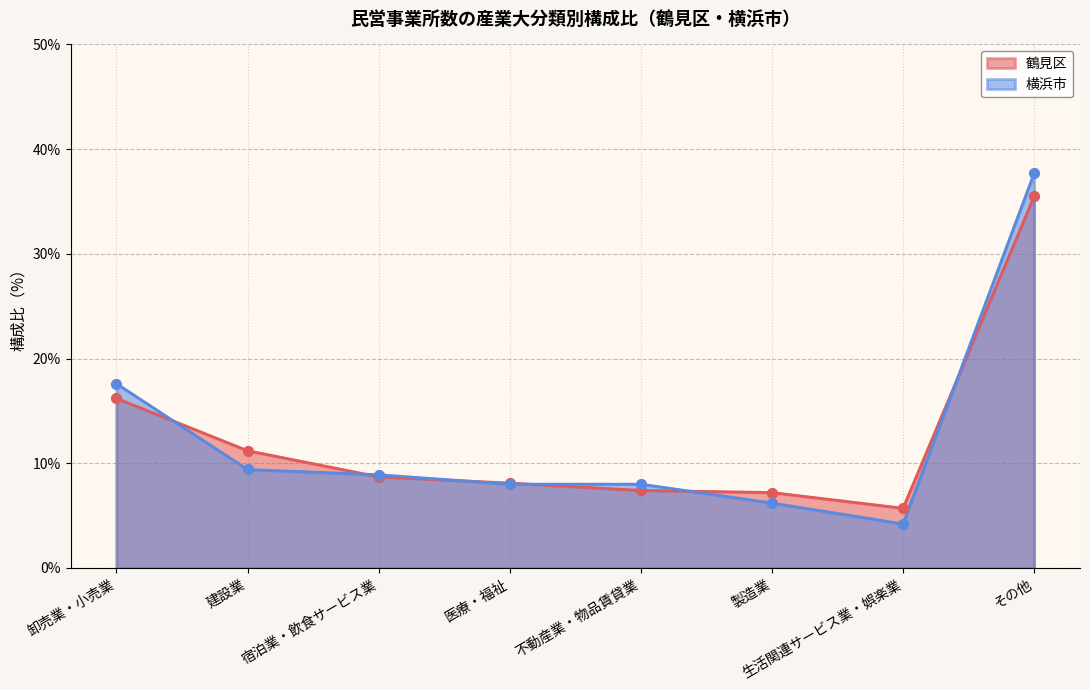

Which series has the largest total across all categories?

鶴見区